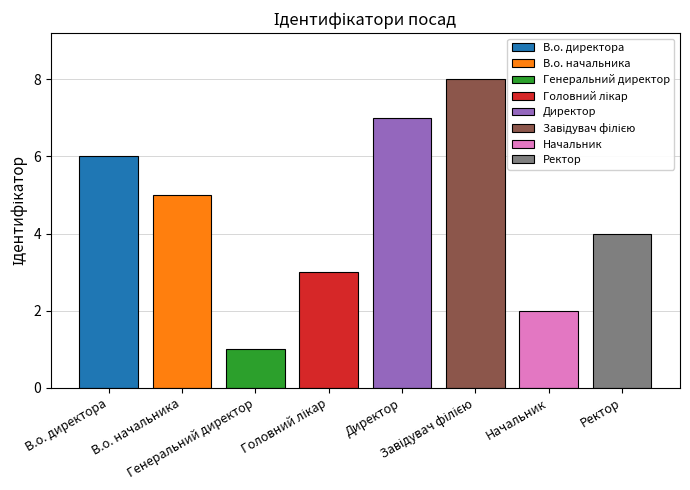

What is the change in value from Головний лікар to Директор?

+4